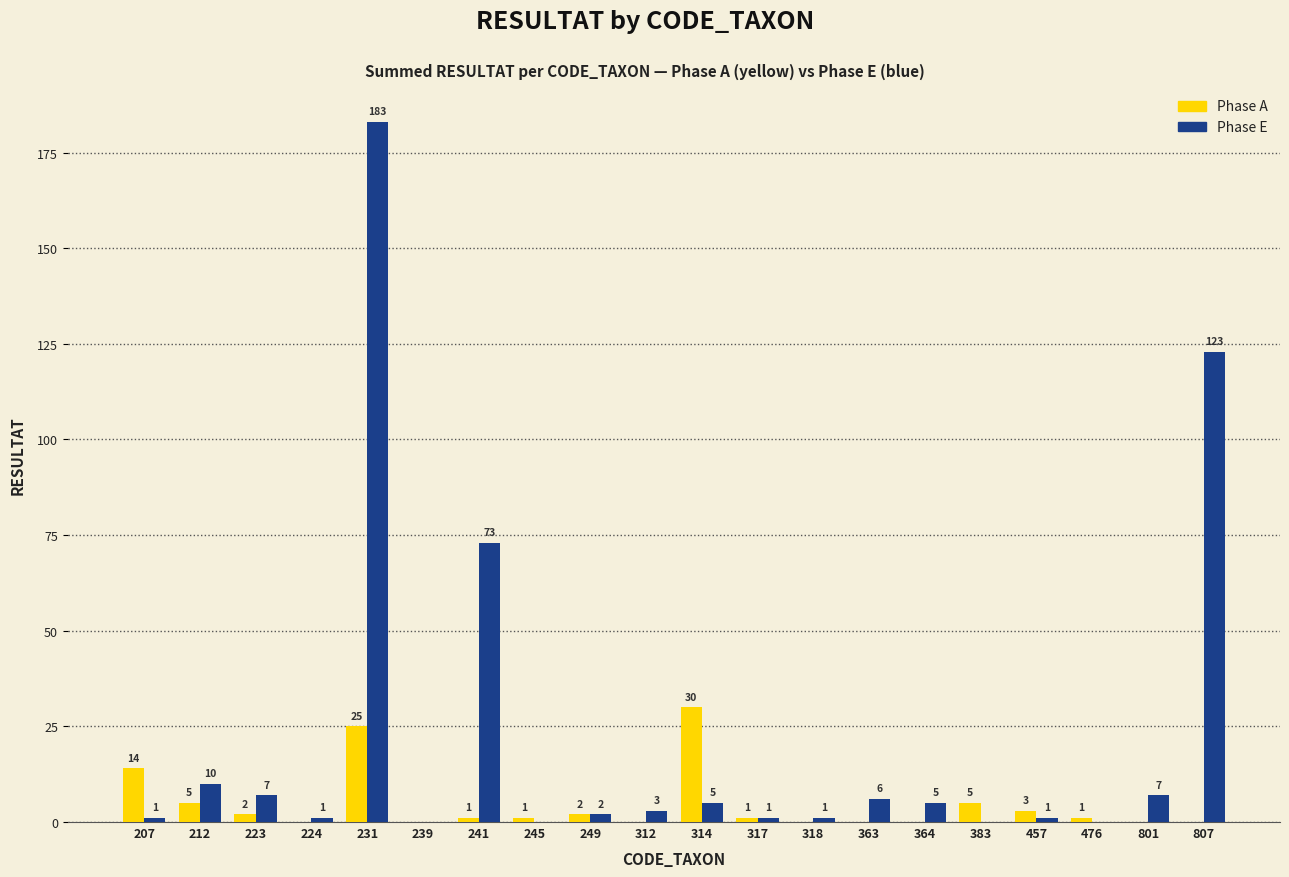

What is the sum of the Phase E values at 223 and 457?

8